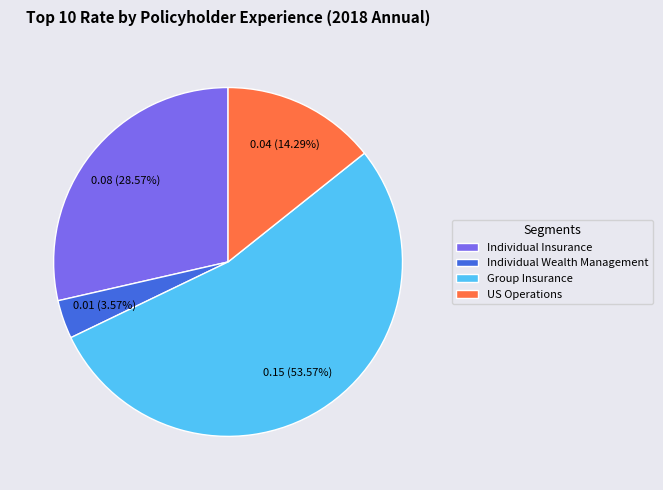

Rank the categories by value from highest to lowest.

Group Insurance, Individual Insurance, US Operations, Individual Wealth Management